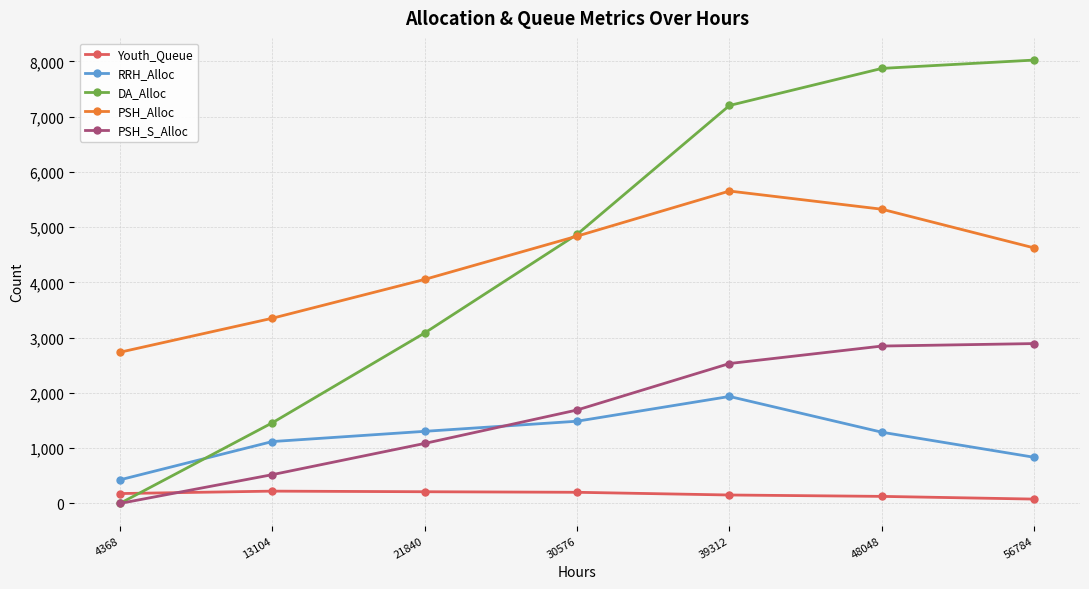

What are all the series names shown in the legend?

Youth_Queue, RRH_Alloc, DA_Alloc, PSH_Alloc, PSH_S_Alloc